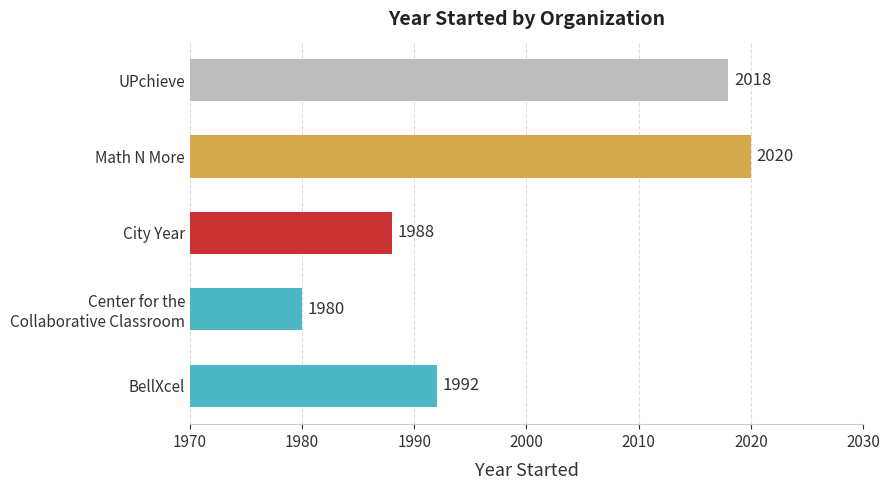

Are the bars horizontal?

Yes